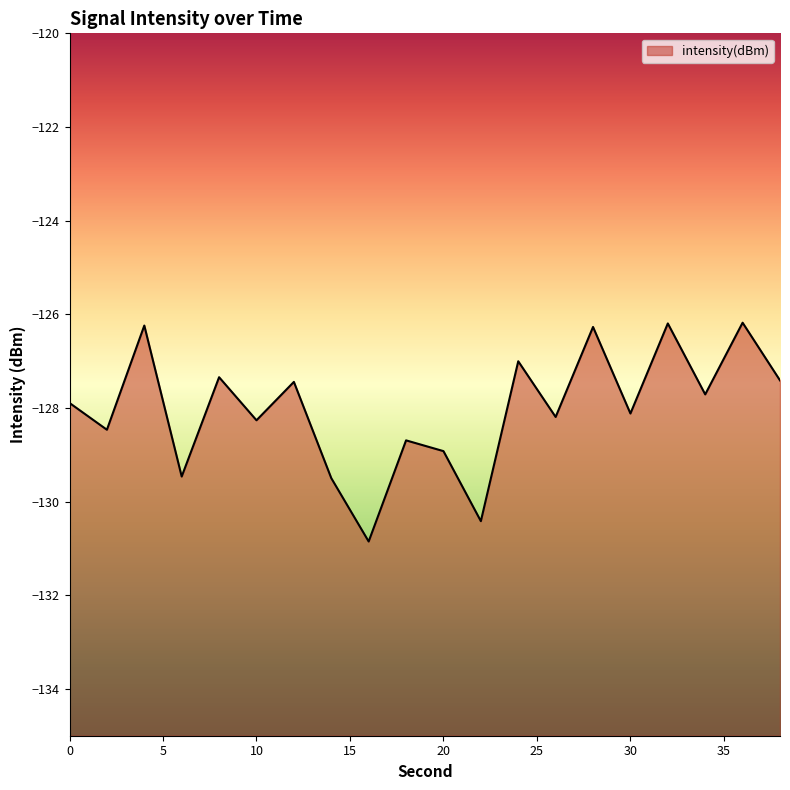

What is the change in value from 8 to 20?

-1.6